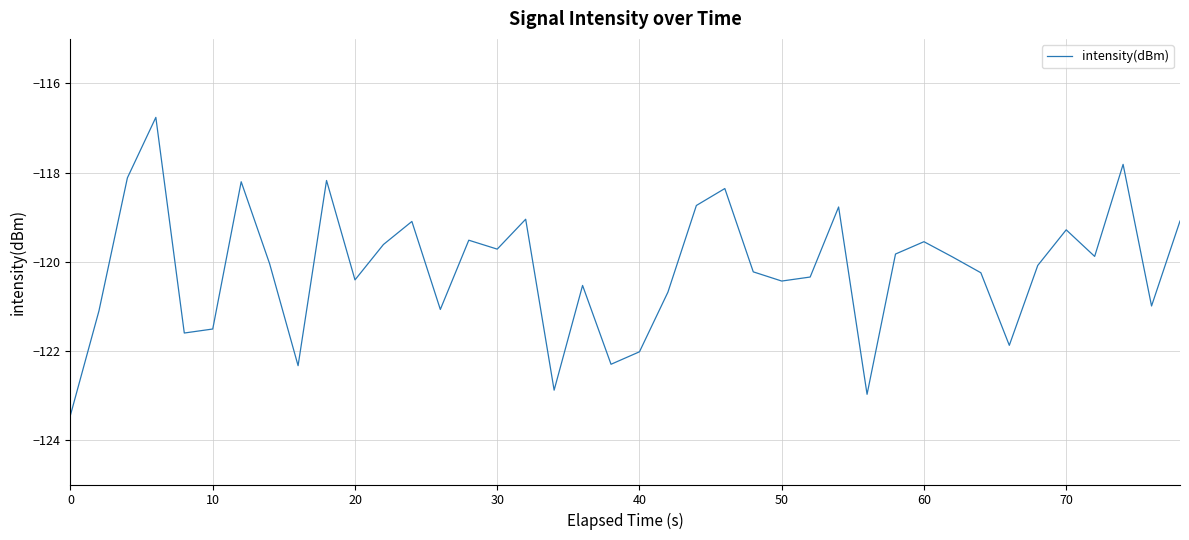

What is the maximum value shown in the chart?

-116.8